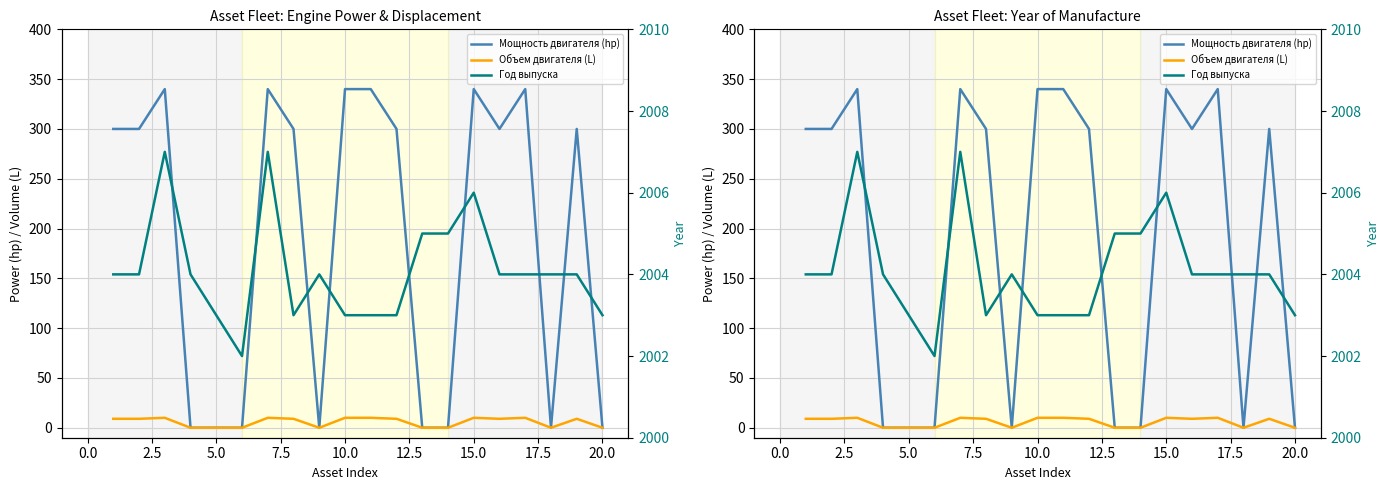

How many lines are shown in the chart?

3